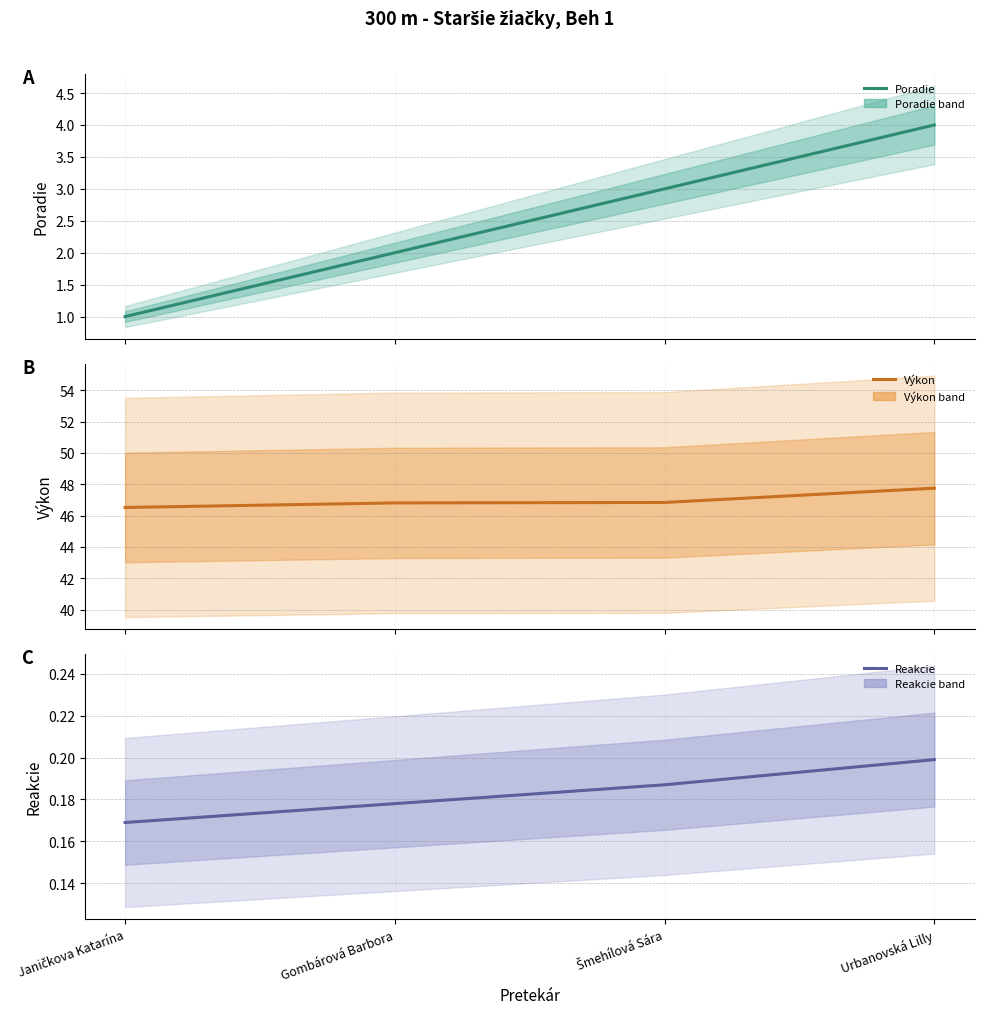

What is the highest value of the Výkon series?

47.8